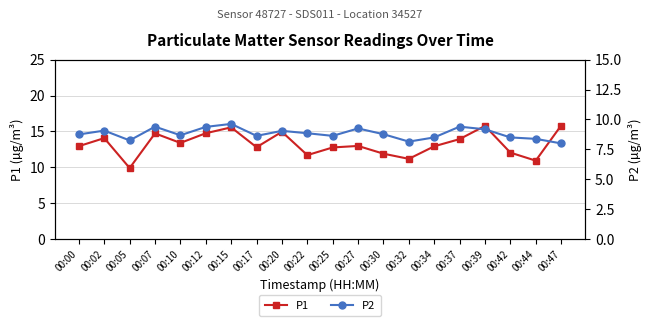

Where is the first local maximum for P2?

00:02